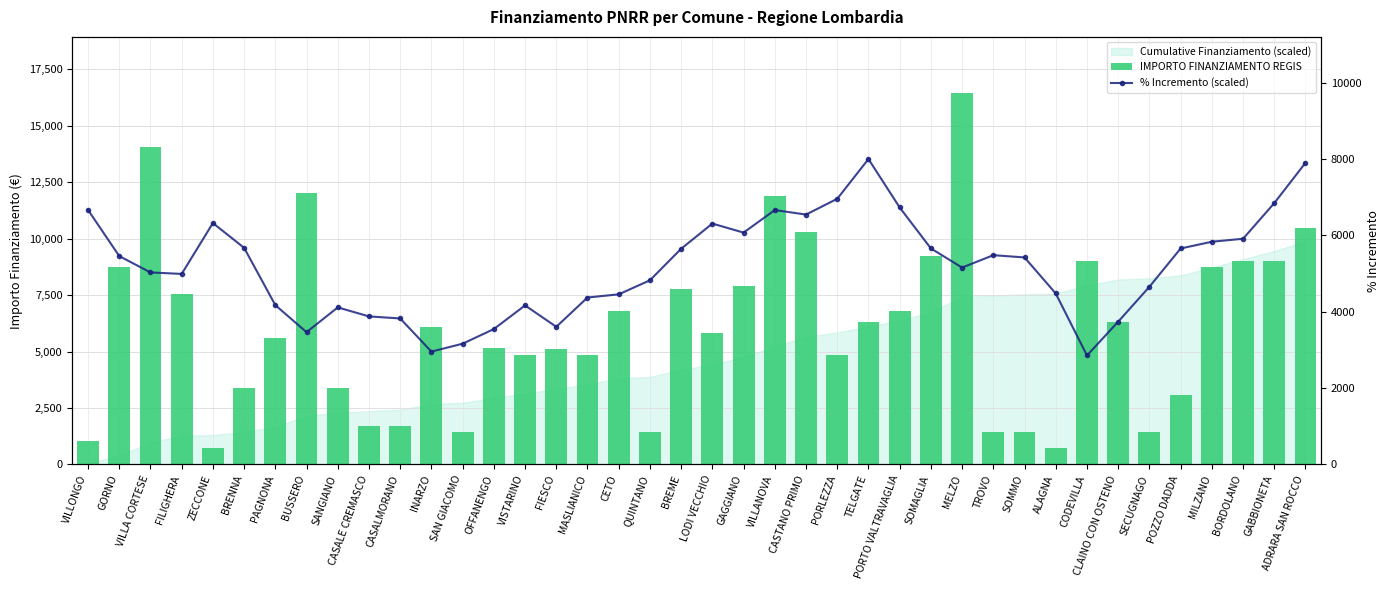

What is the difference between the highest and lowest values at CETO?

2346.8